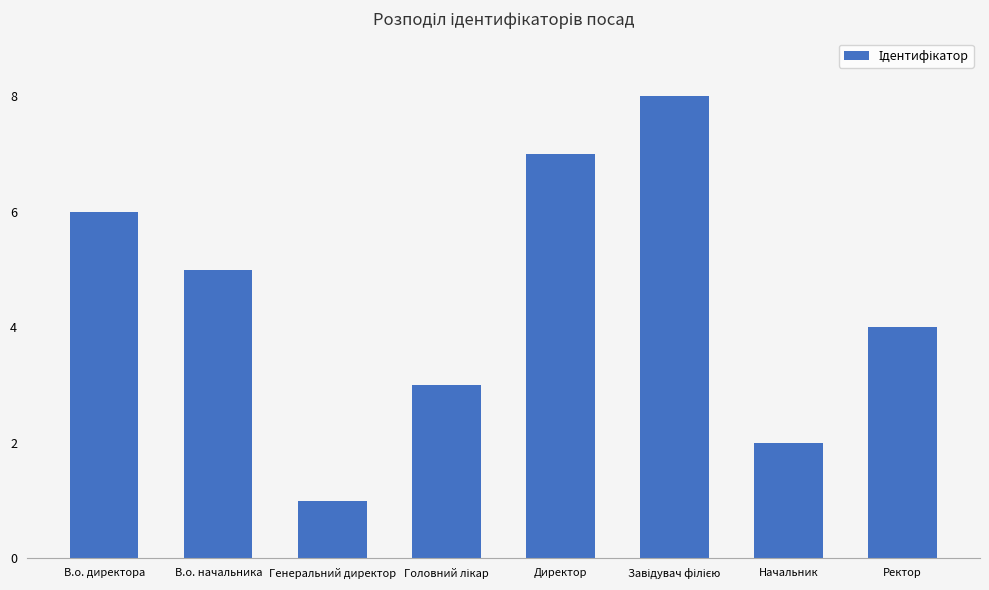

How many bars are there in total?

8